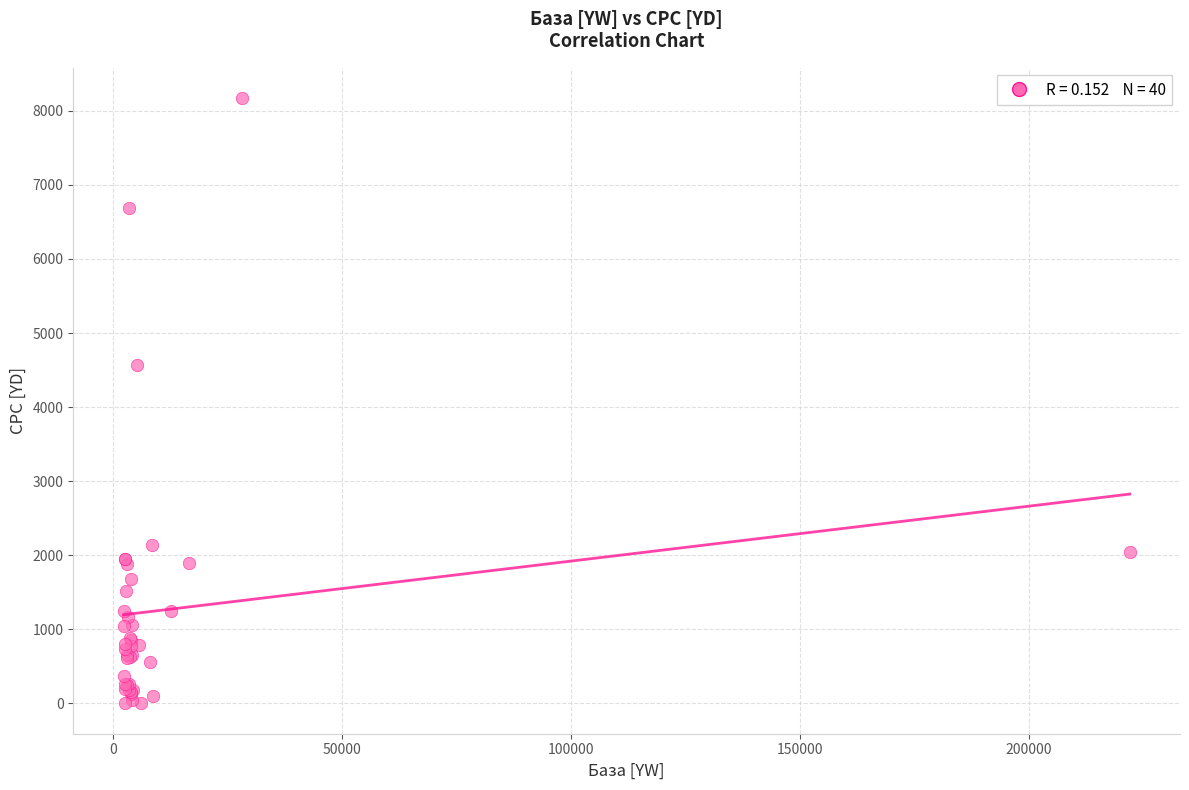

What Y value in the scatter plot is closest to 4085?

4564.3